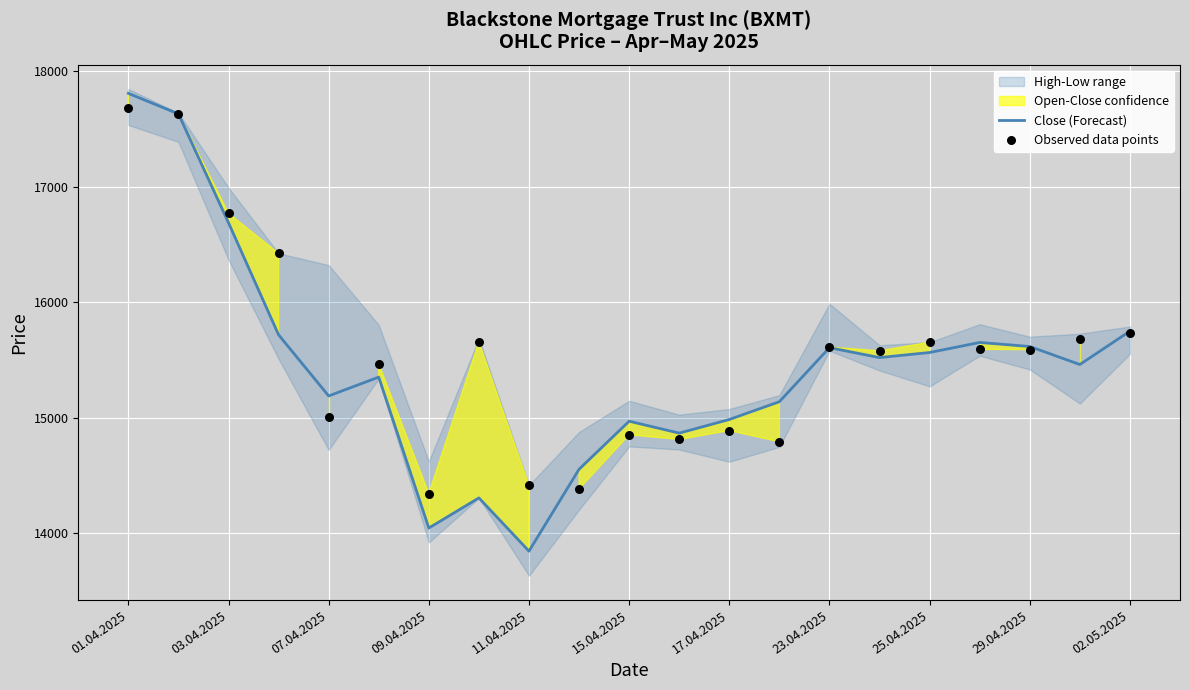

What is the lowest value of the Close (Forecast) series?

13845